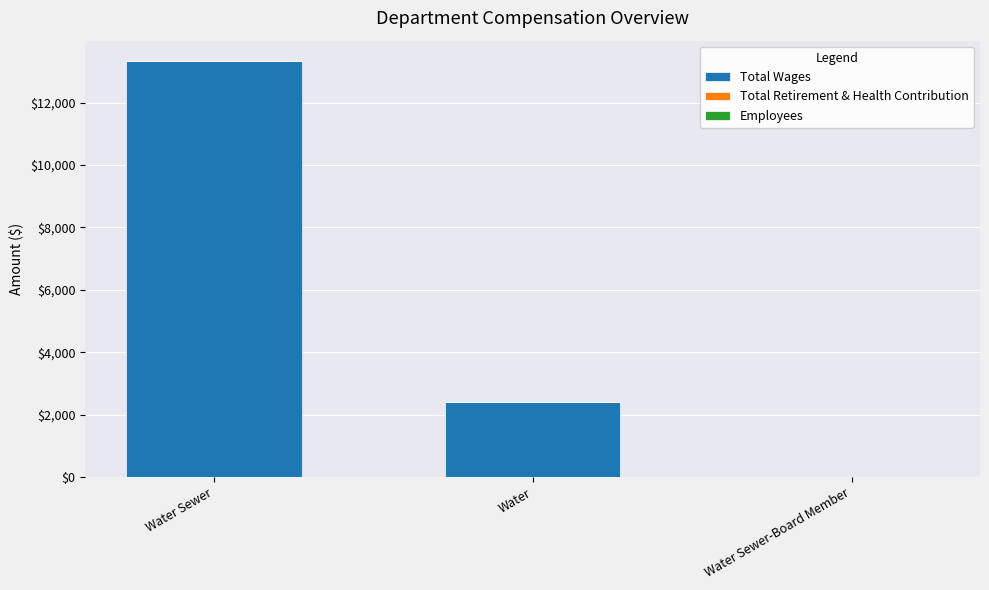

Are the bars grouped side by side (vs. stacked)?

No